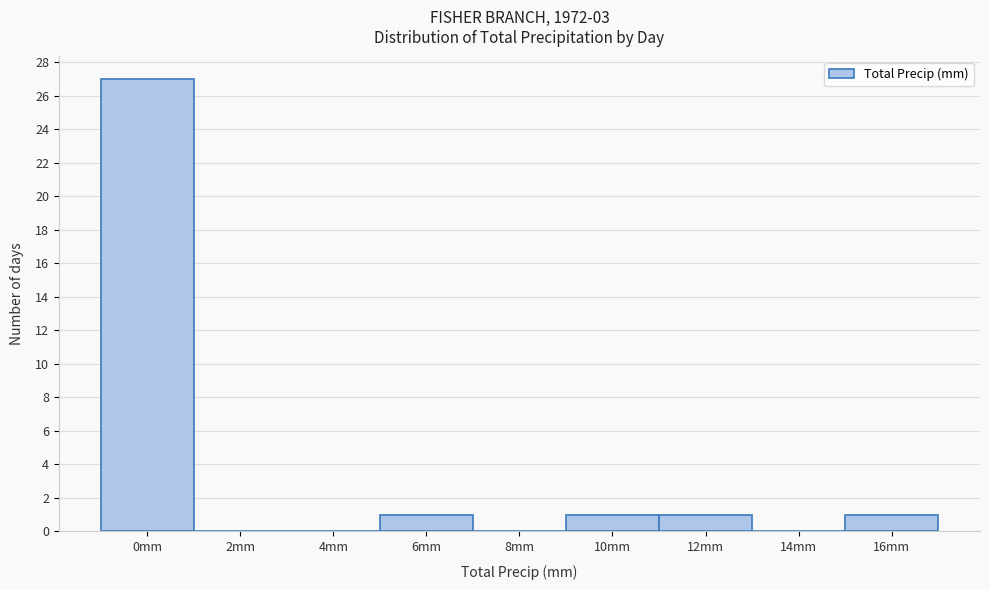

Reading left to right, what are all the values shown in this chart?

0mm=27	2mm=0	4mm=0	6mm=1	8mm=0	10mm=1	12mm=1	14mm=0	16mm=1